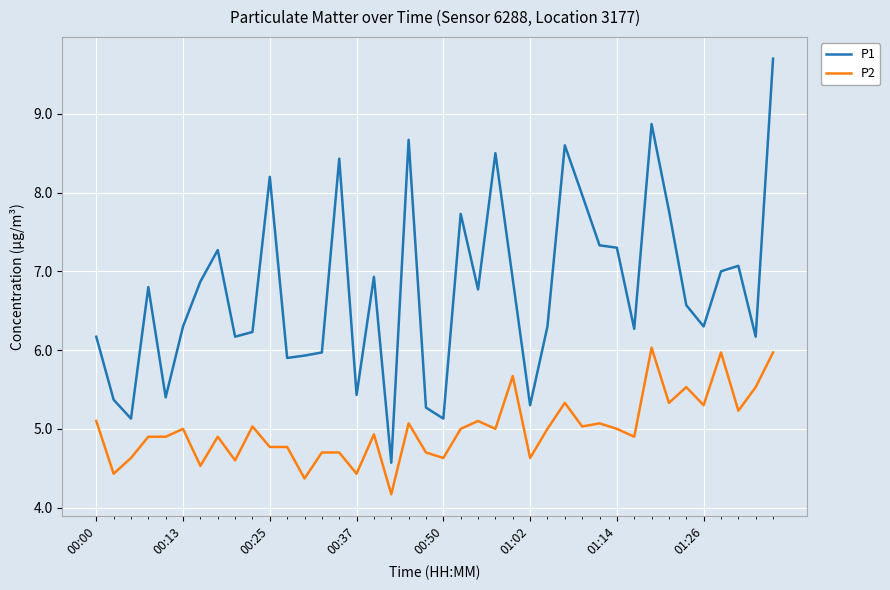

Rank the series by their maximum value, from lowest to highest.

P2, P1